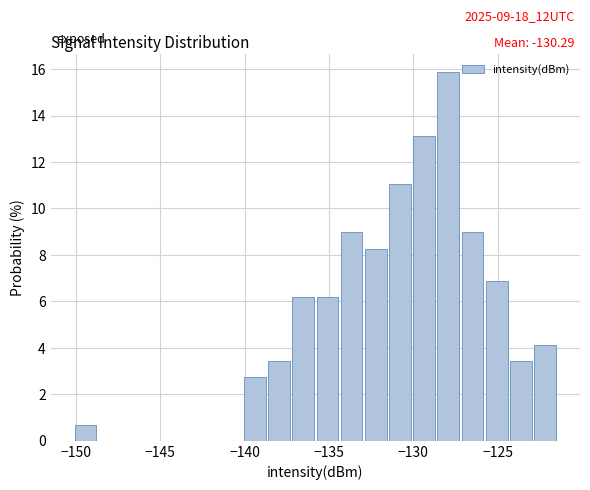

Around what value on the x-axis is the tallest bar? Give the approximate position of its centre, as read against the axis.

-128.0